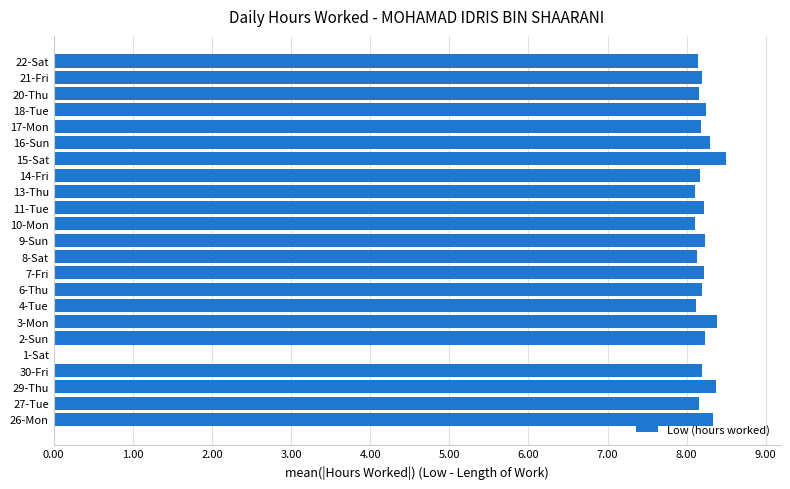

What is the maximum value shown in the chart?

8.5